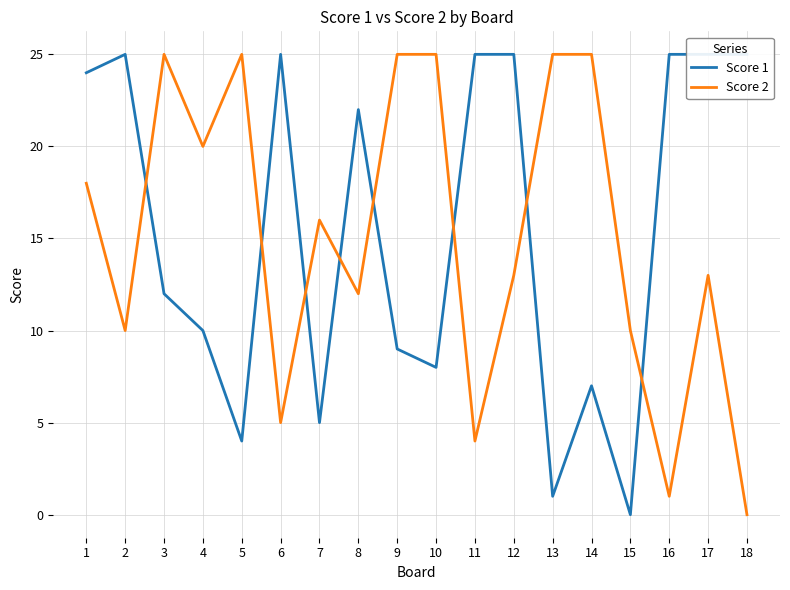

True or false: Score 2 has a value of 10 at 15.

True